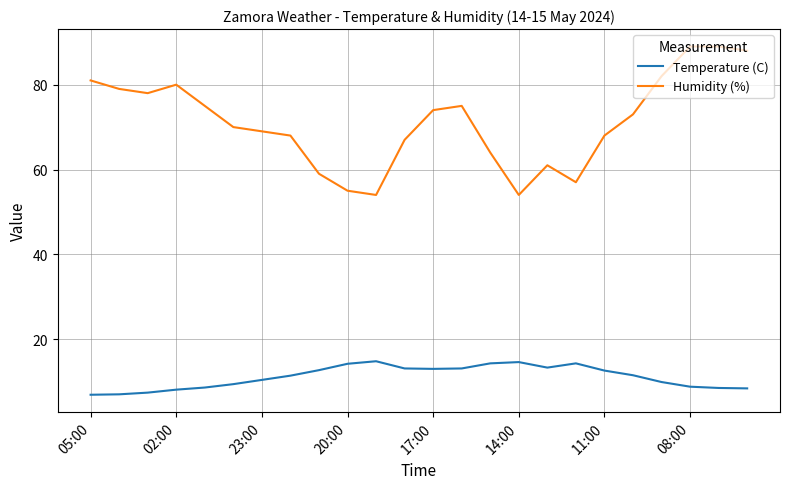

What is the difference between the maximum and minimum values in the Temperature (C) series?

7.9